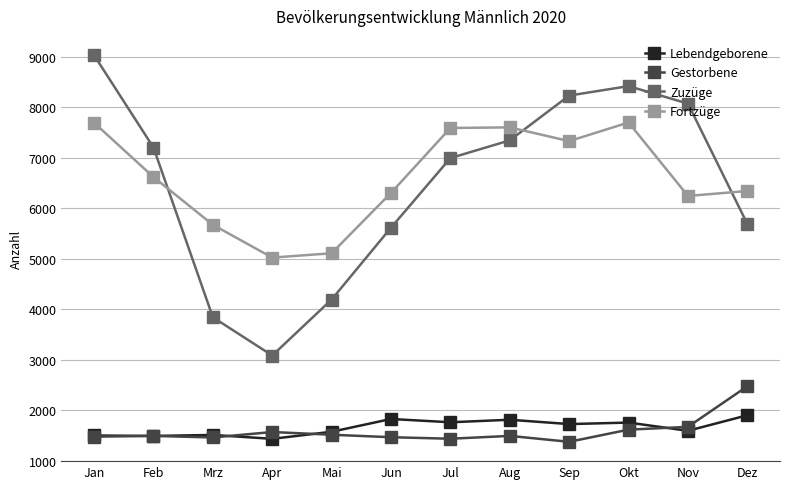

What is the approximate value of Zuzüge at Jun?

5617